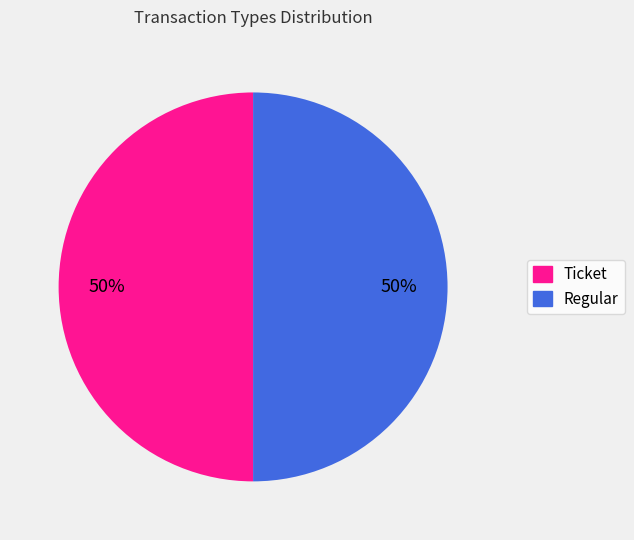

To the nearest percent, what is the average slice percentage?

50%